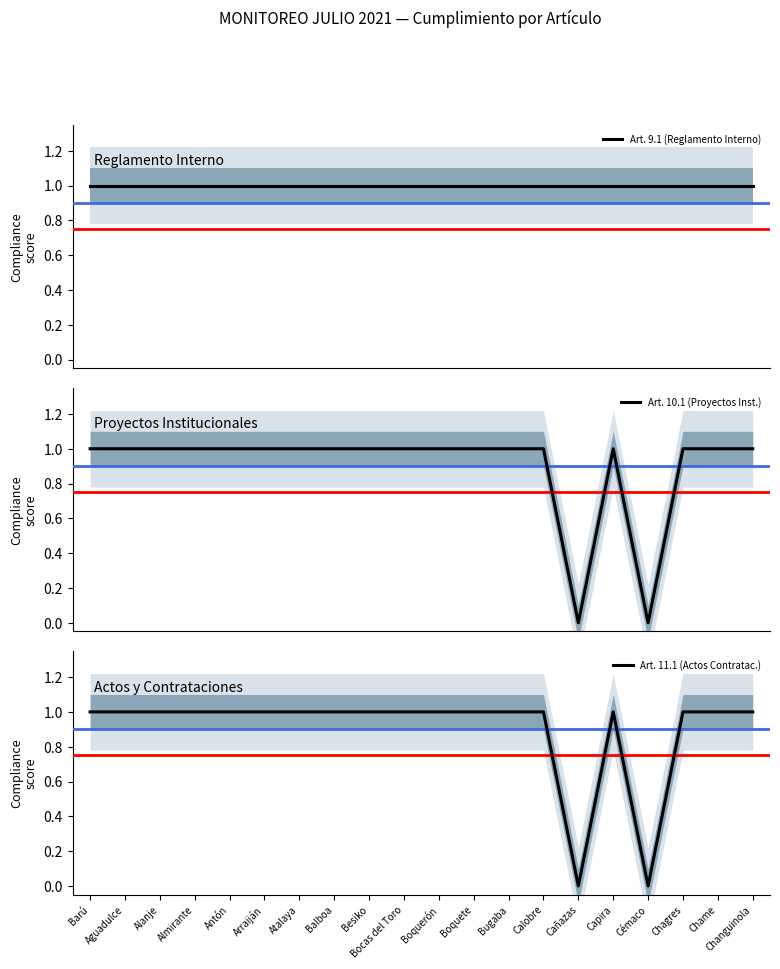

At how many categories does at least one series exceed 0?

20